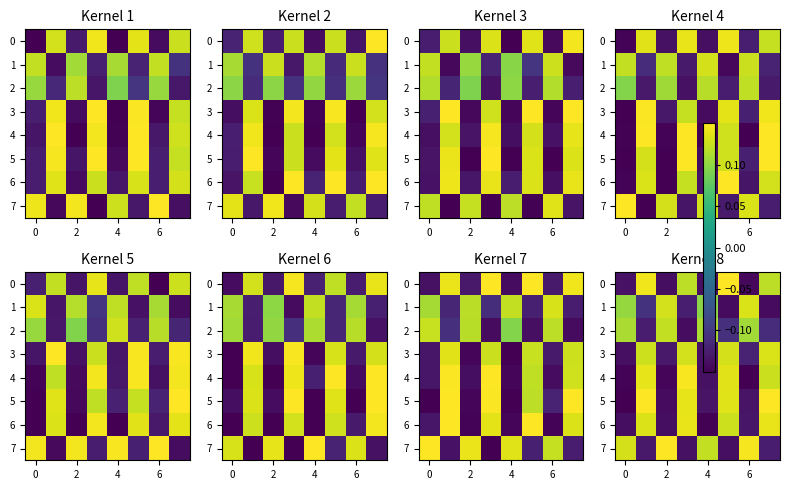

True or false: row_5 has a value of -0.1 at 6.

True